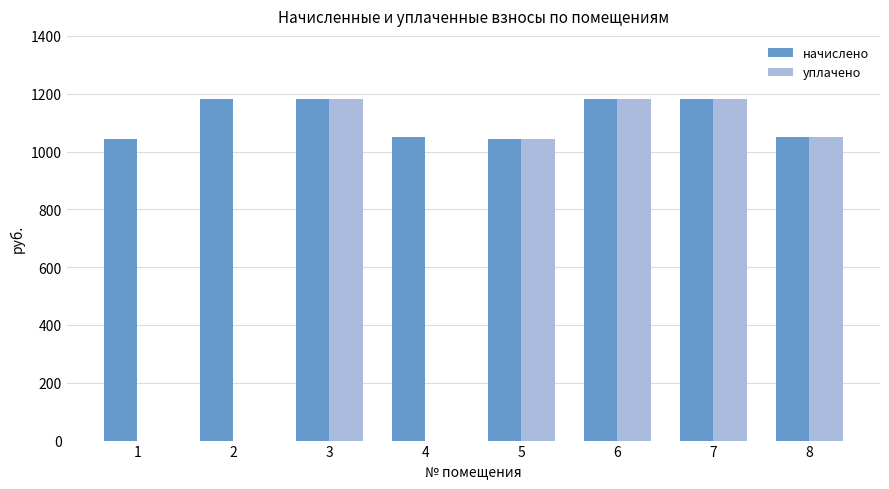

The начислено series shows 1878.6 at 5. True or false?

False